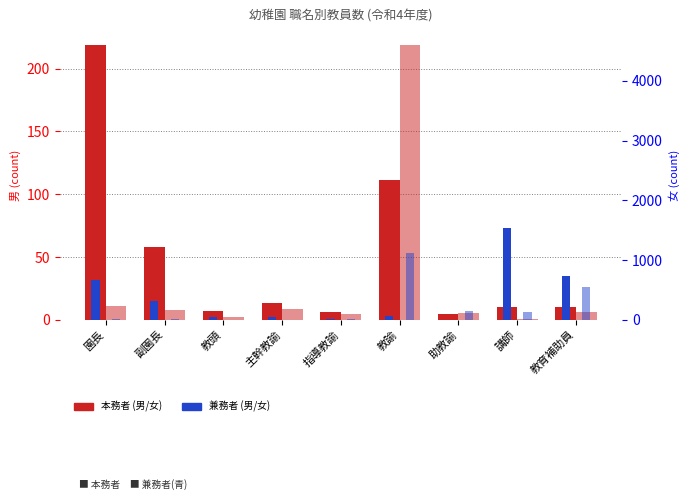

Reading left to right, what are all the values shown in this chart?

本務者(男): 219	58	7	13	6	111	5	10	10
兼務者(男): 32	15	2	2	1	3	0	73	35
本務者(女): 223	170	47	173	99	4604	114	12	137
兼務者(女): 13	8	1	0	7	1112	141	122	554